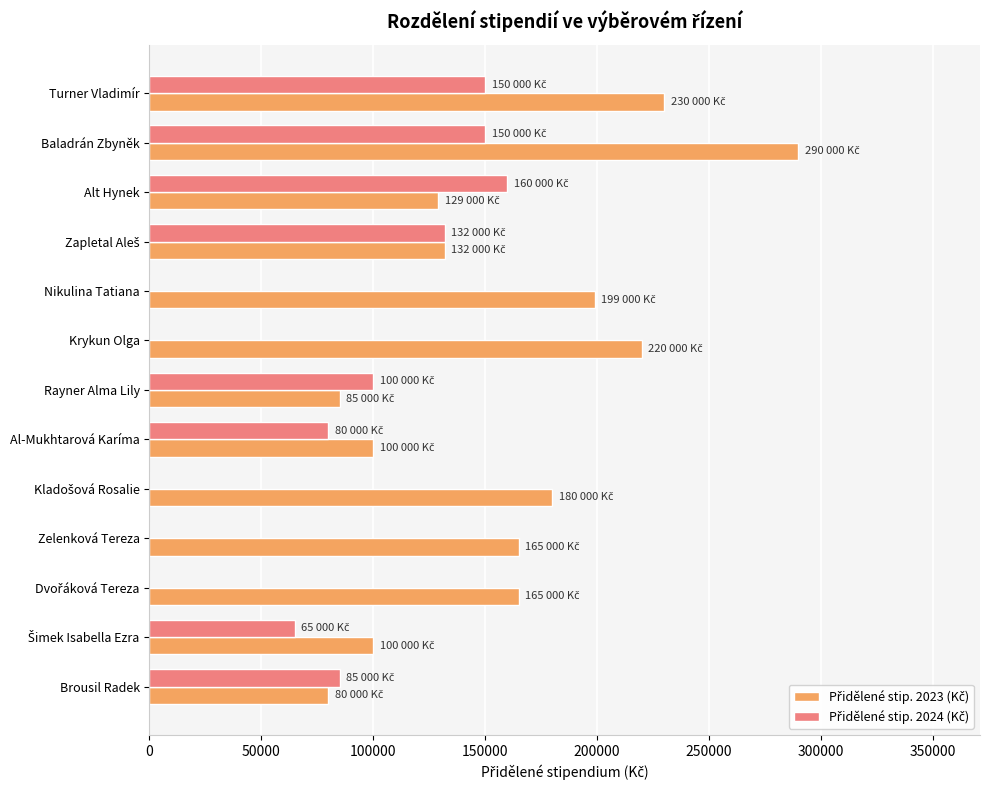

What is the total value across all series at Alt Hynek?

289000